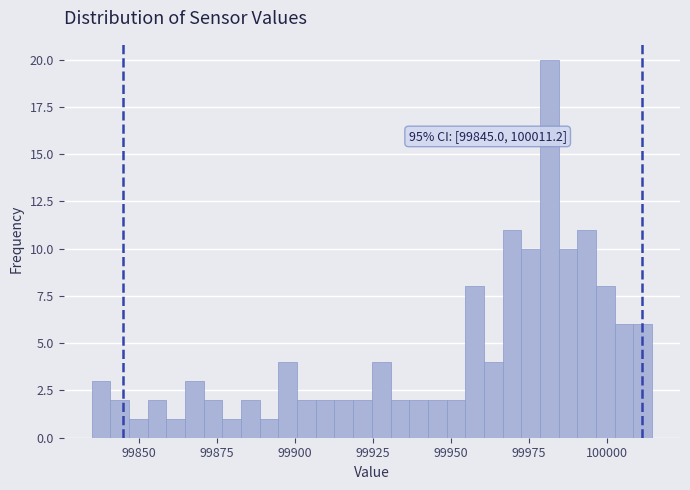

Around what value on the x-axis is the tallest bar? Give the approximate position of its centre, as read against the axis.

99980